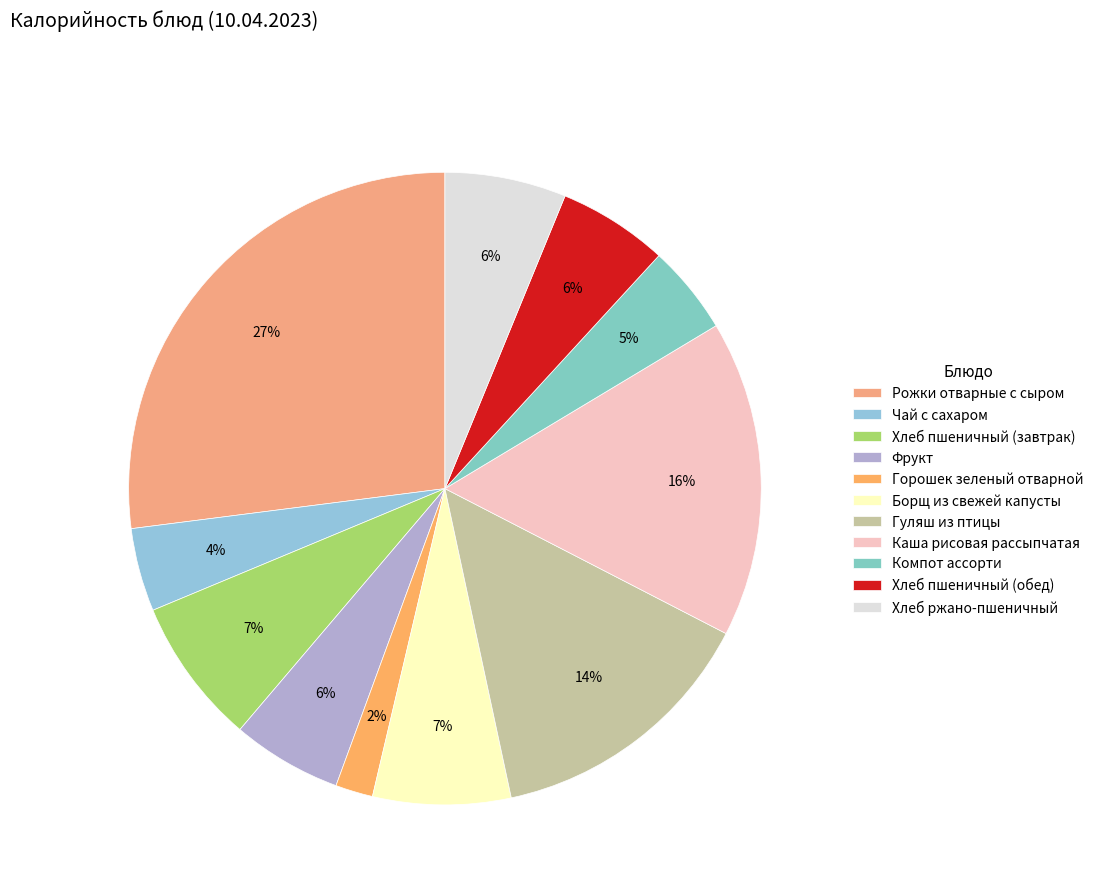

The Хлеб пшеничный (обед) slice represents 19% of the pie. True or false?

False